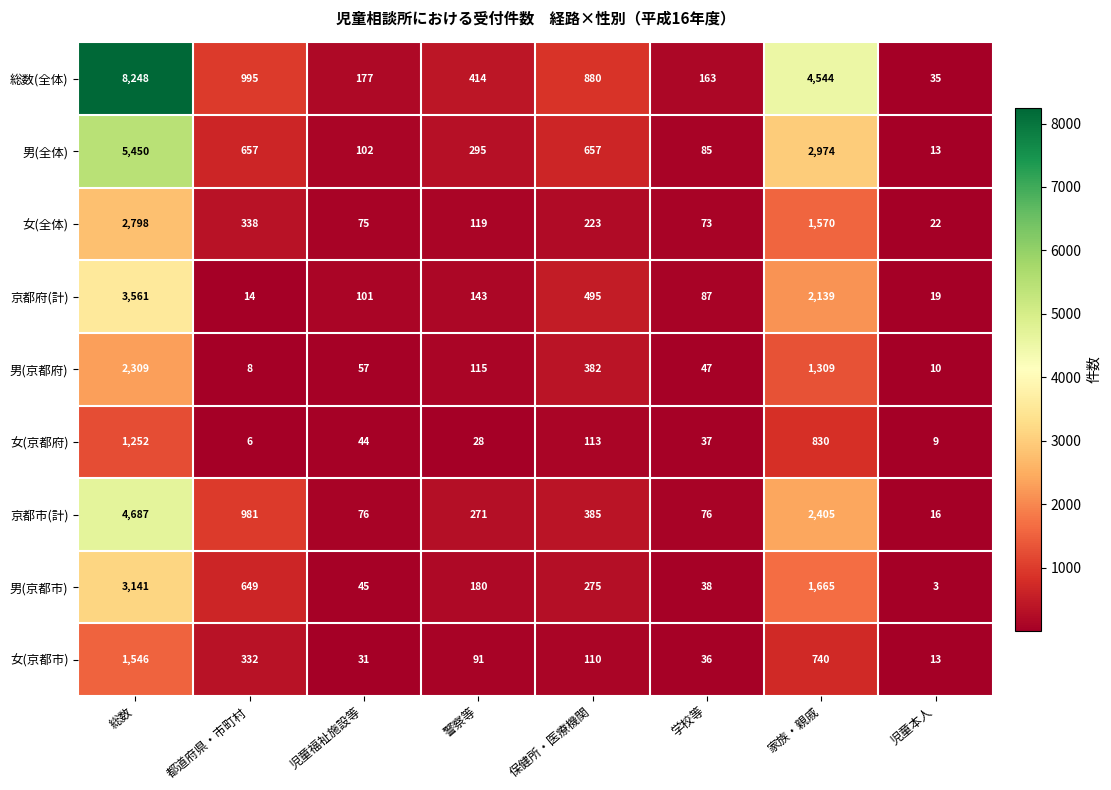

The value of 女(全体) at 保健所・医療機関 is 365. True or false?

False